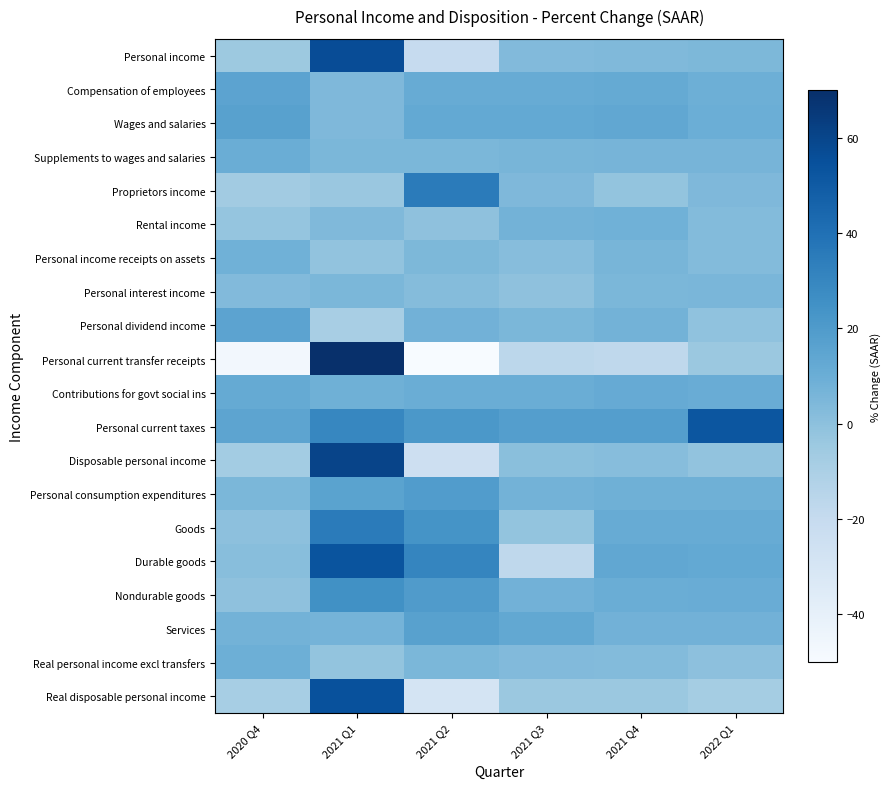

At 2022 Q1, list the series in order from smallest to largest.

Real disposable personal income, Personal current transfer receipts, Disposable personal income, Personal dividend income, Real personal income excl transfers, Personal income receipts on assets, Rental income, Proprietors income, Personal income, Personal interest income, Supplements to wages and salaries, Services, Personal consumption expenditures, Compensation of employees, Wages and salaries, Contributions for govt social ins, Nondurable goods, Goods, Durable goods, Personal current taxes